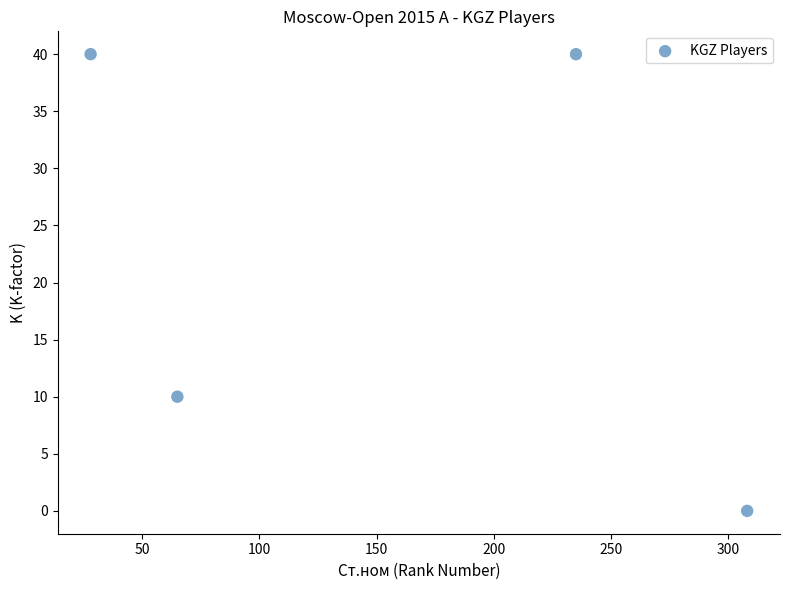

What Y value in the scatter plot is closest to 20?

10